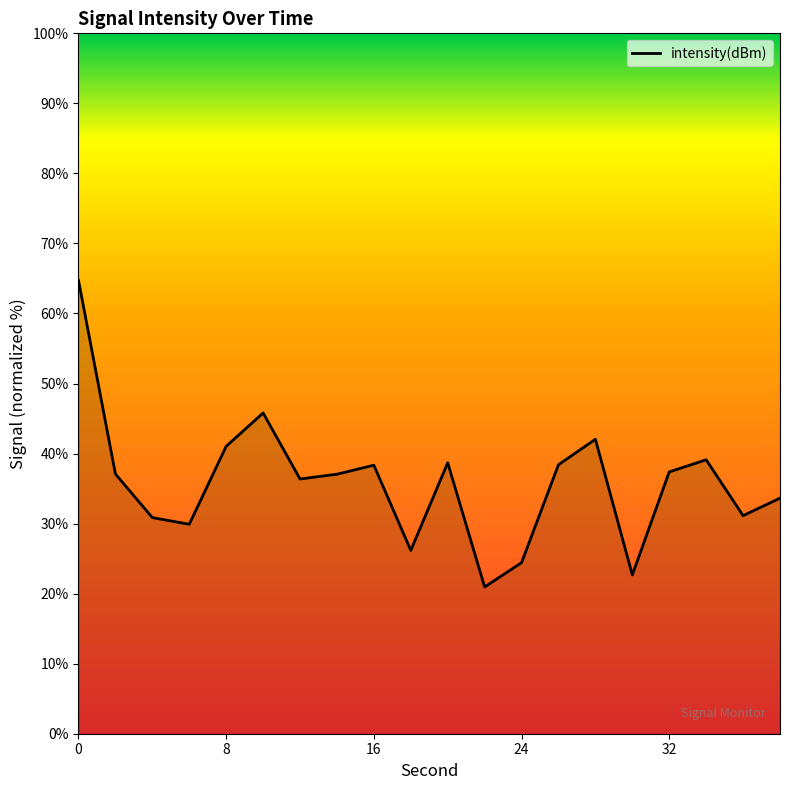

What is the sum of all values?

715.8